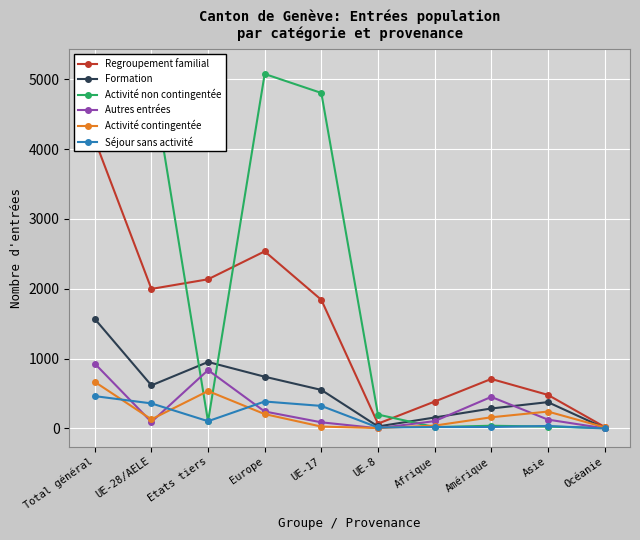

Between which two adjacent categories do Activité contingentée and Autres entrées first intersect?

Total général and UE-28/AELE